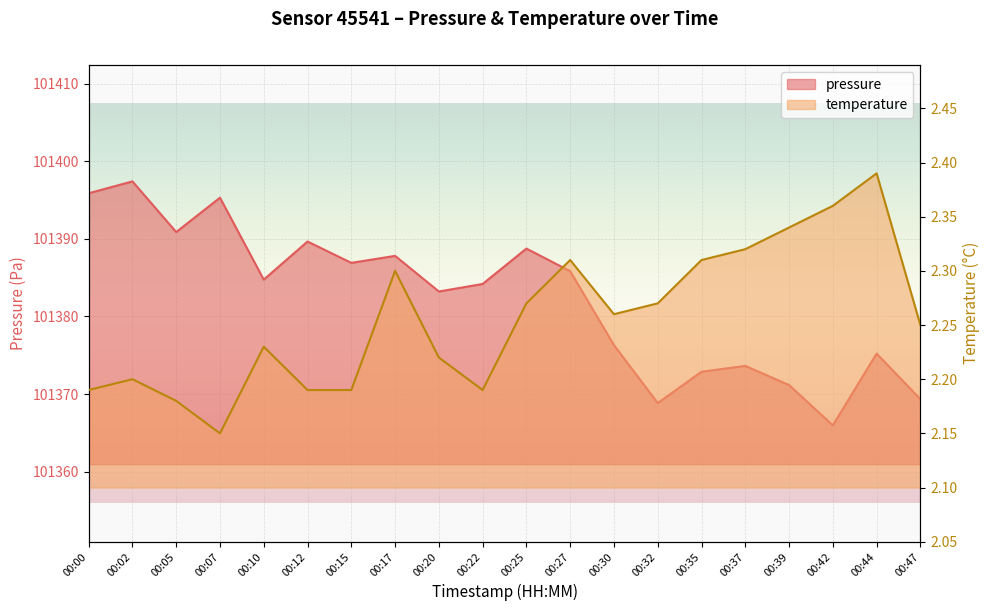

Between 00:17 and 00:20, which series saw the biggest shift?

pressure